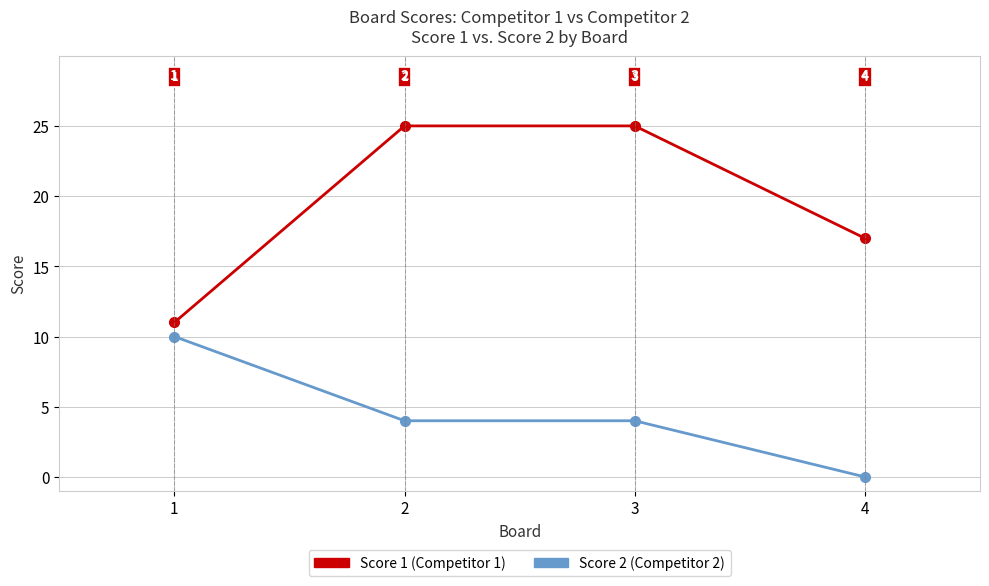

At which category does the chart reach its minimum across all series?

4